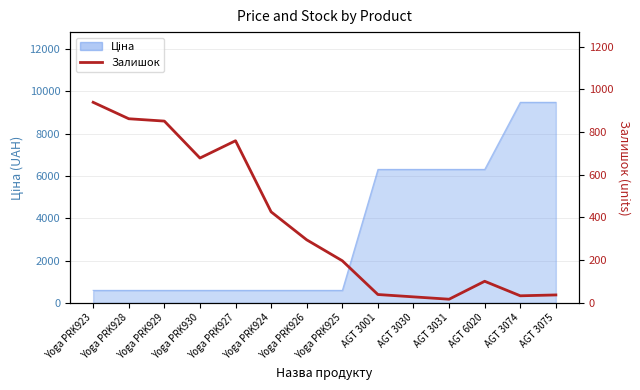

What position from the right is Yoga PRK927?

10